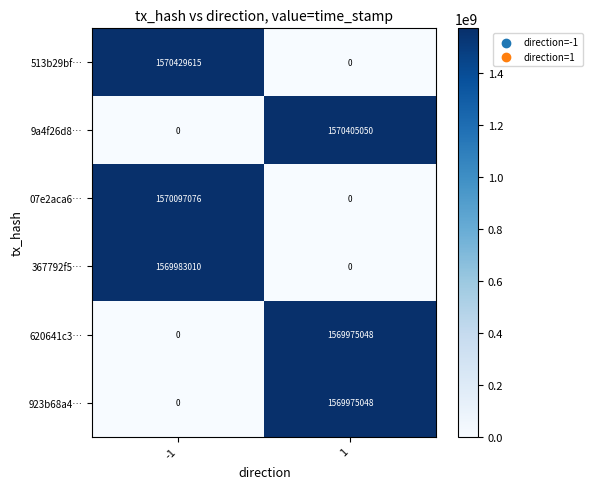

What is the average value of the 9a4f26d8… series?

785202525